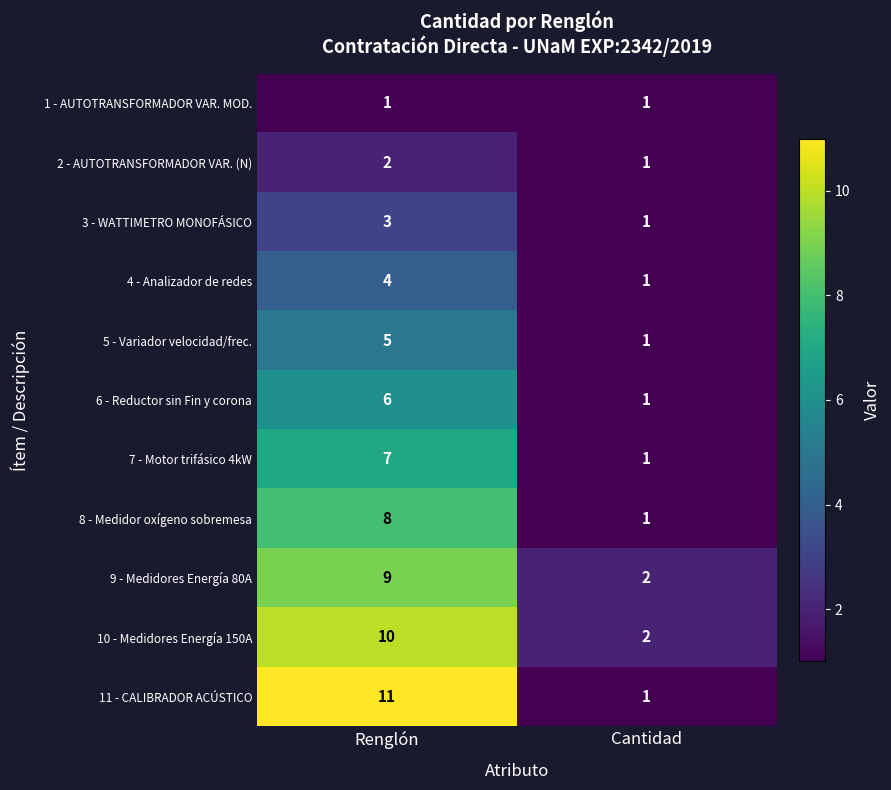

At which category is the sum across all series the highest?

Renglón